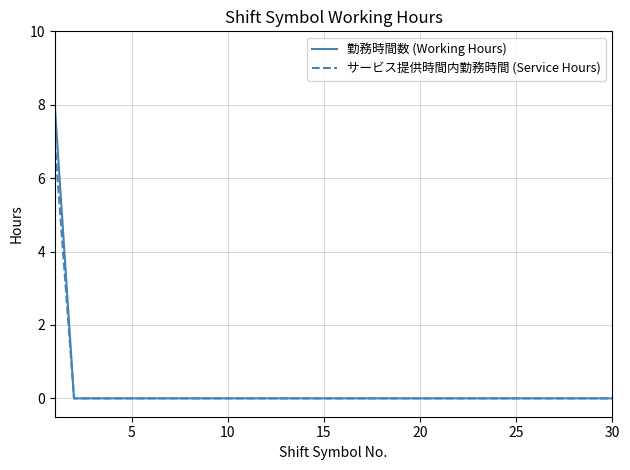

What is the greatest value displayed?

8